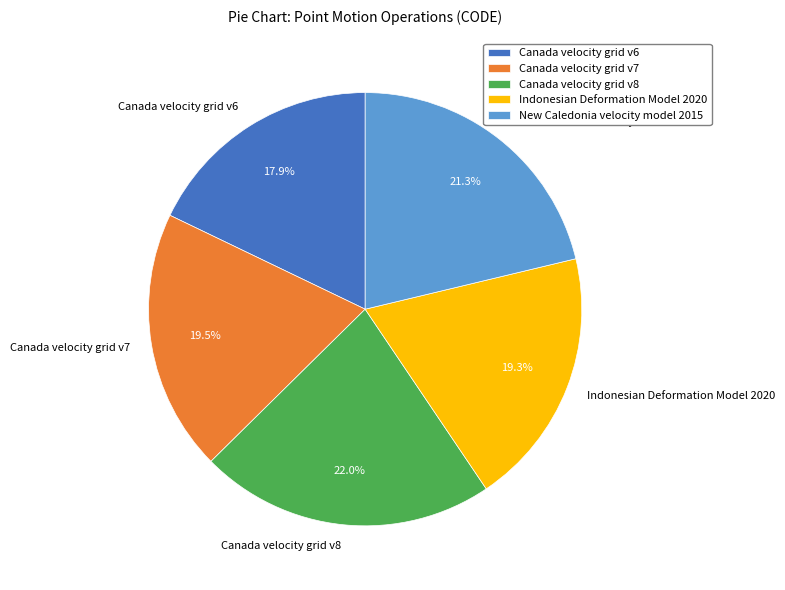

How many segments does this pie chart have?

5